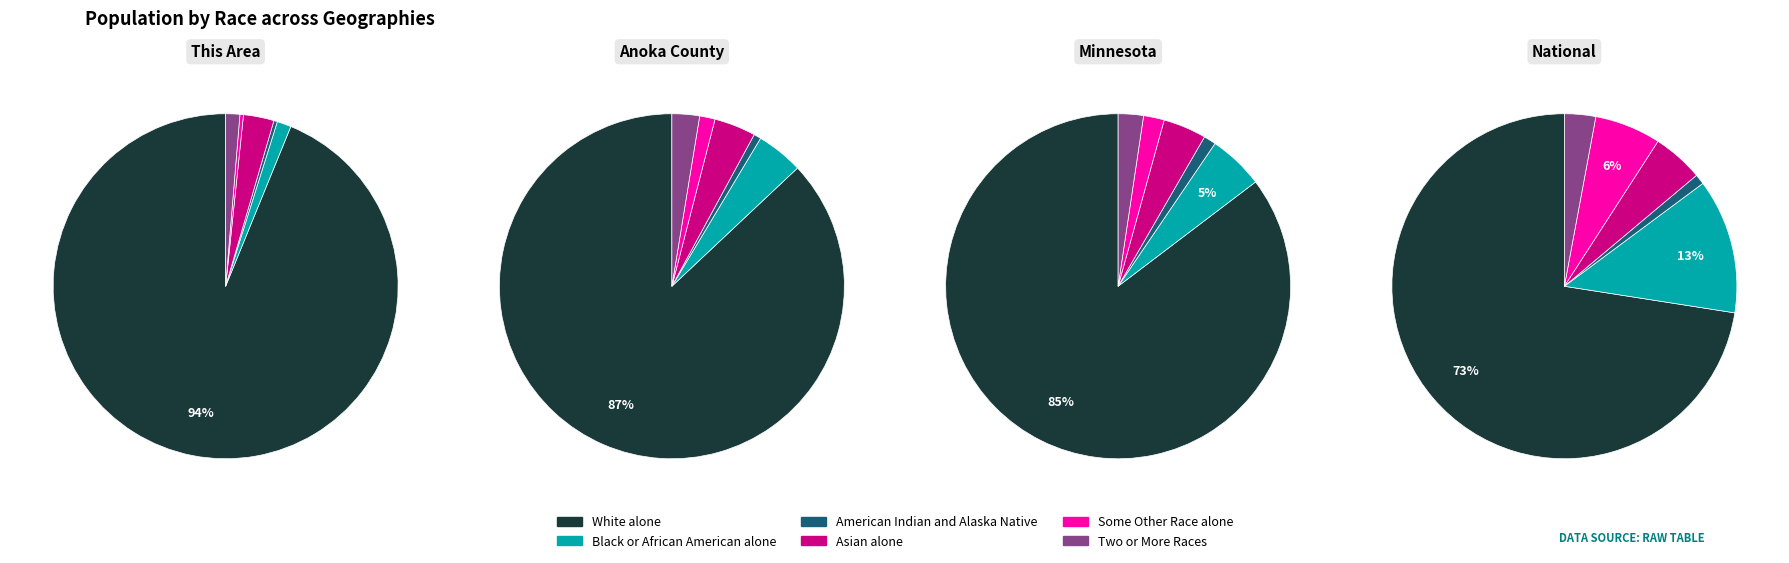

What percentage is the Minnesota slice, to the nearest percent?

2%